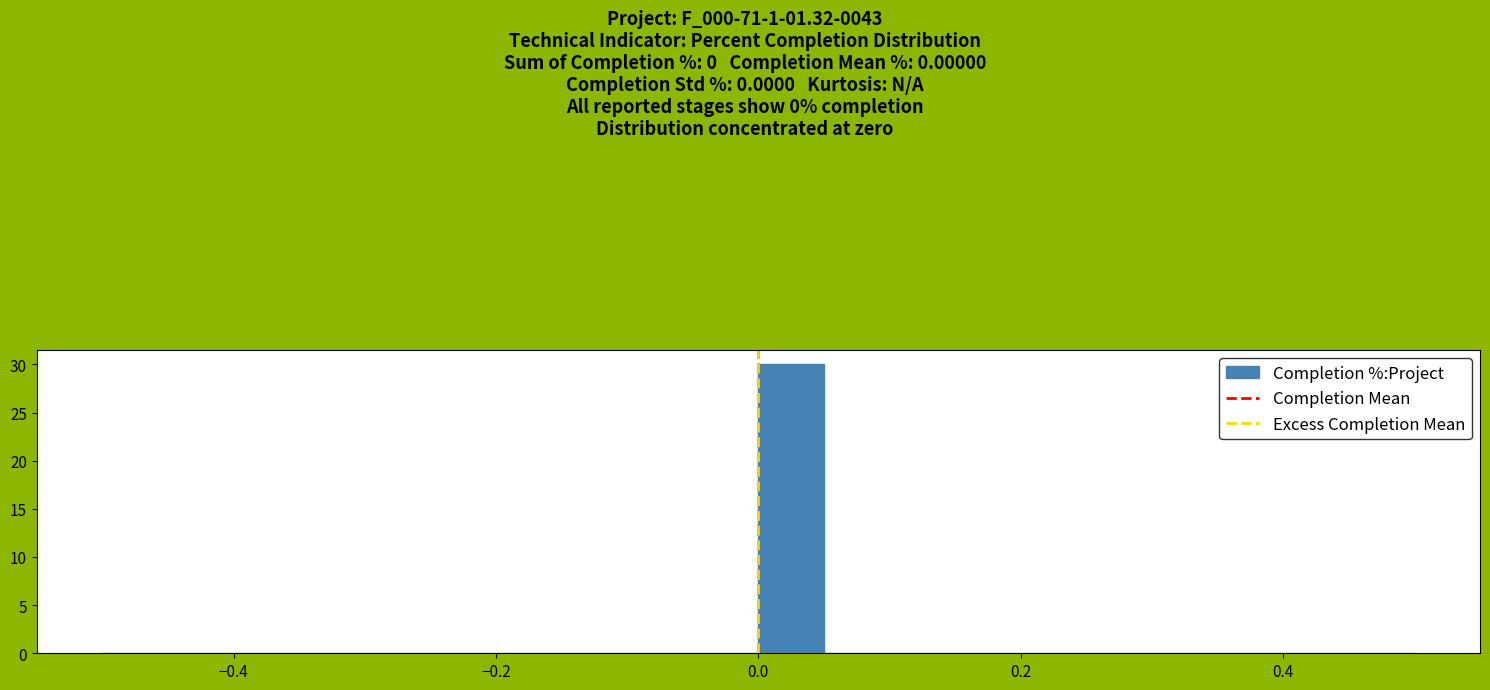

Around what value on the x-axis is the tallest bar? Give the approximate position of its centre, as read against the axis.

0.02